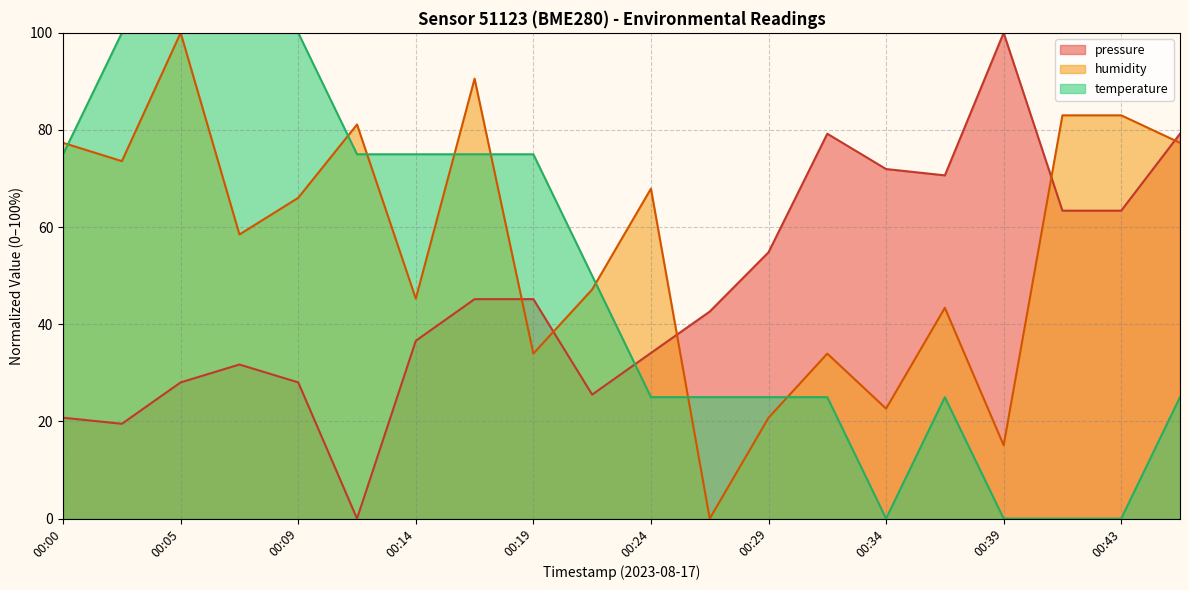

What is the value of the temperature point at the 16th from the left?

25.0